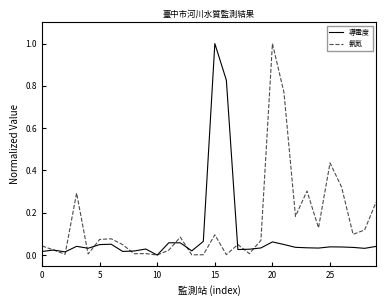

What is the highest value of the 導電度 series?

1.0